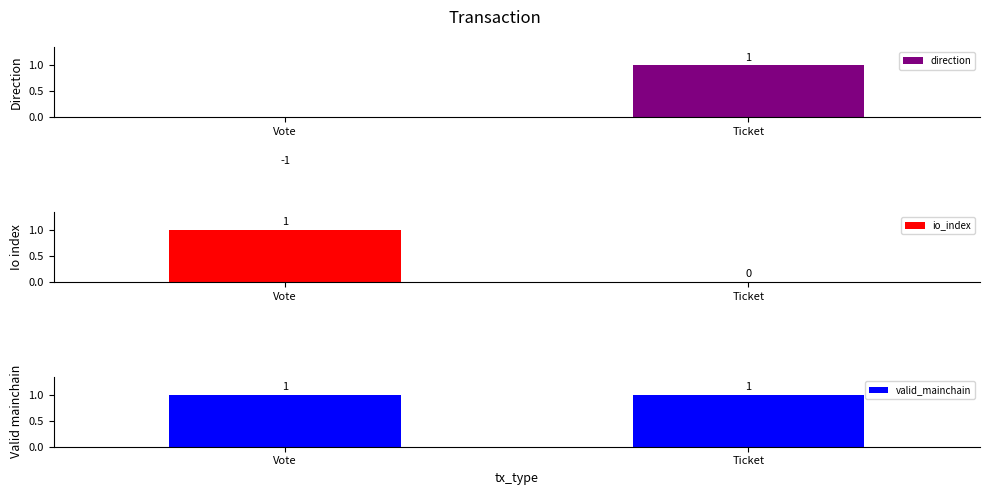

The value of direction at Ticket is 2. True or false?

False